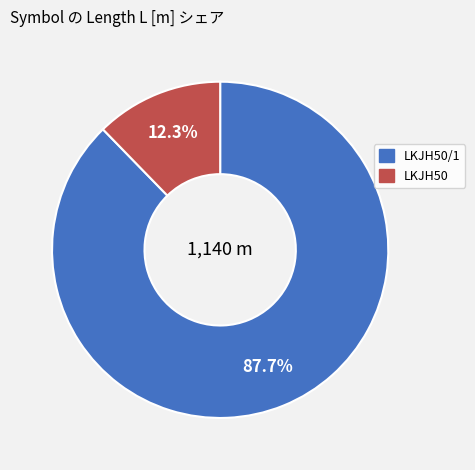

Is there any slice that represents more than half of the pie?

Yes